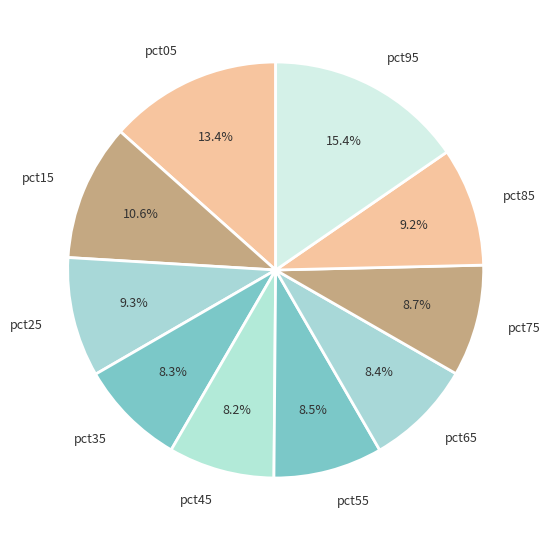

Which category has the biggest portion of the pie?

pct95